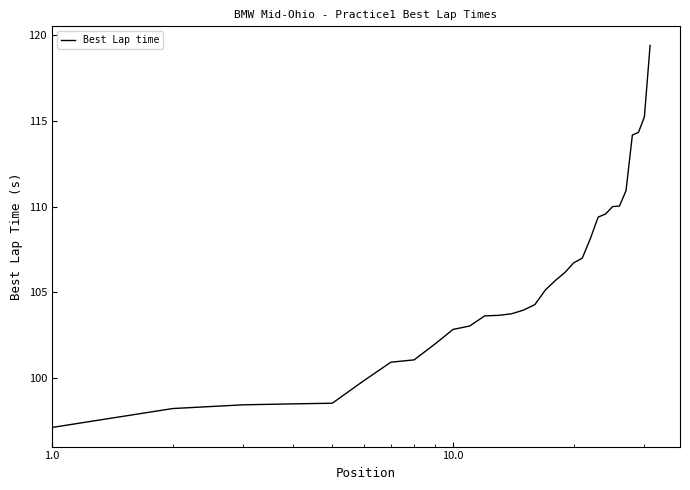

What is the difference between the maximum and minimum values?

22.3